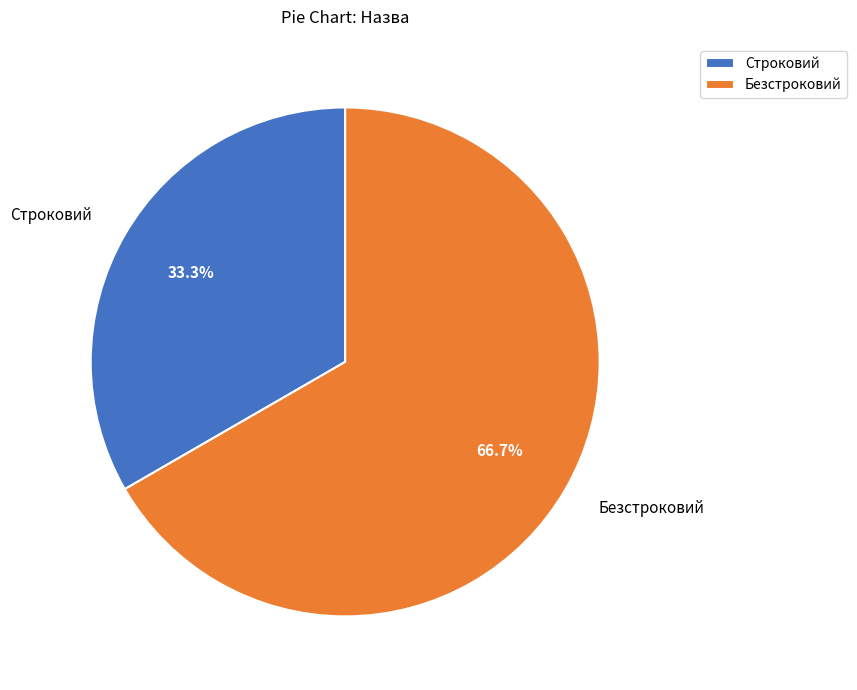

The Безстроковий slice represents 73% of the pie. True or false?

False